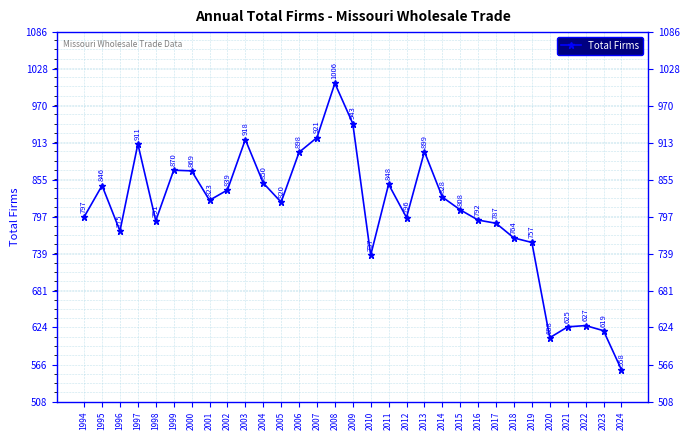

Rank the categories by value from highest to lowest.

2008, 2009, 2007, 2003, 1997, 2013, 2006, 1999, 2000, 2004, 2011, 1995, 2002, 2014, 2001, 2005, 2015, 1994, 2012, 2016, 1998, 2017, 1996, 2018, 2019, 2010, 2022, 2021, 2023, 2020, 2024